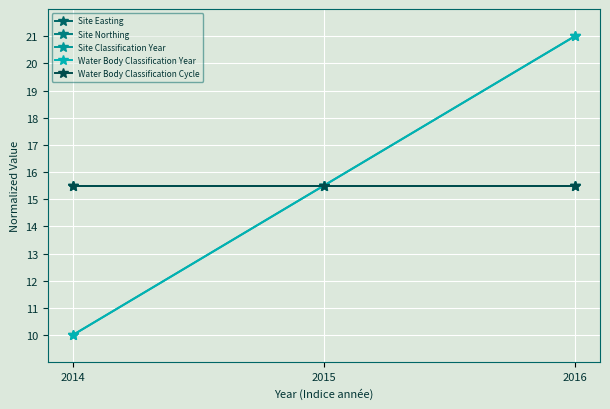

At which label does Water Body Classification Cycle reach its minimum?

2014